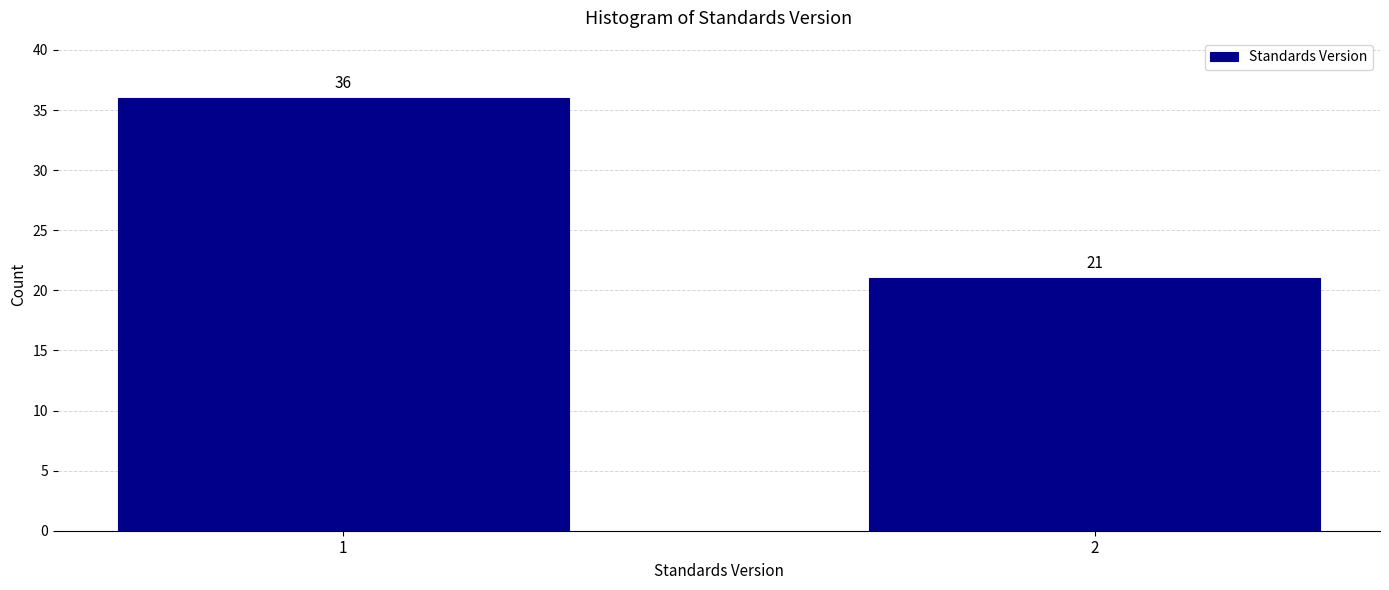

Reading left to right, transcribe all the data shown in this chart.

1=36	2=21